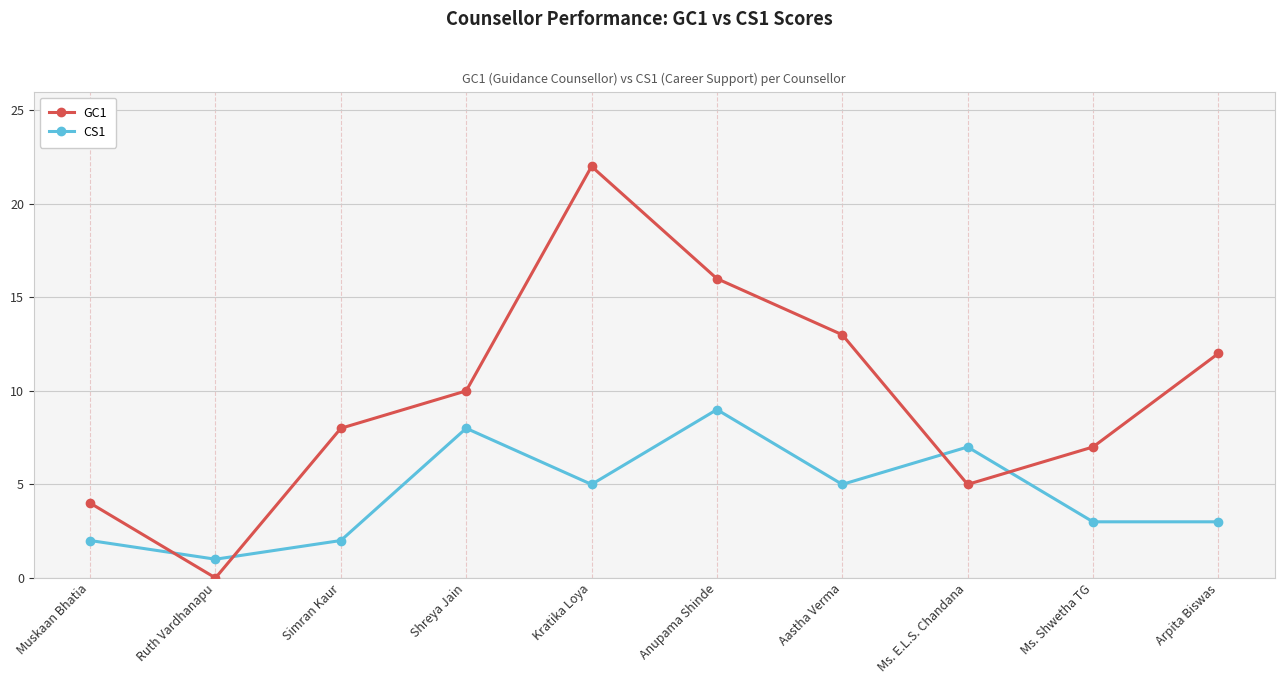

At which category does CS1 reach its first local valley?

Ruth Vardhanapu